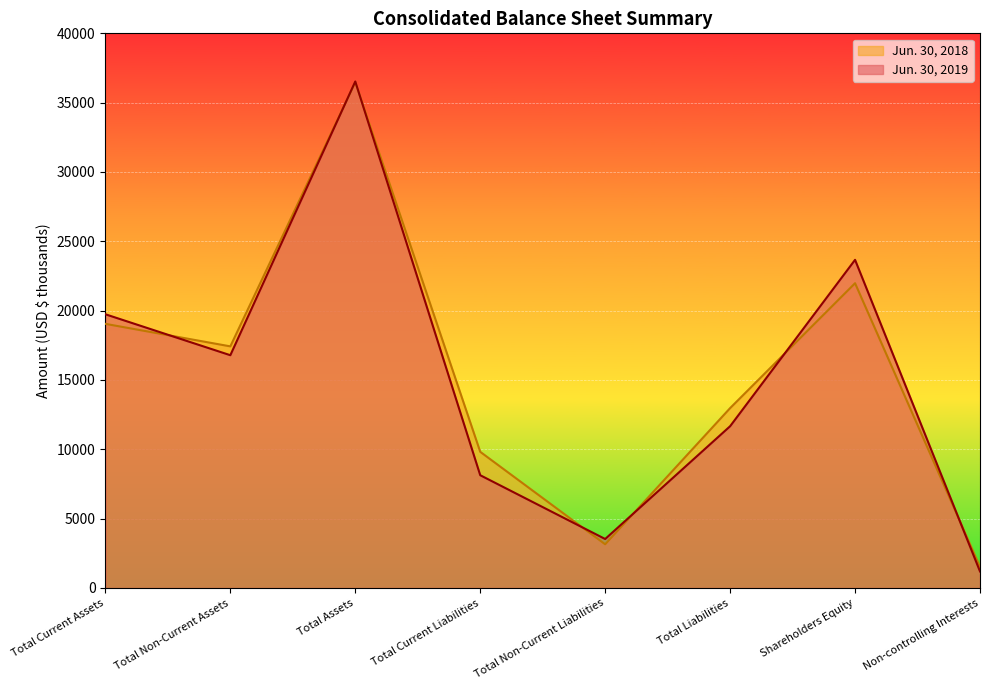

What position from the right is Total Current Assets?

8